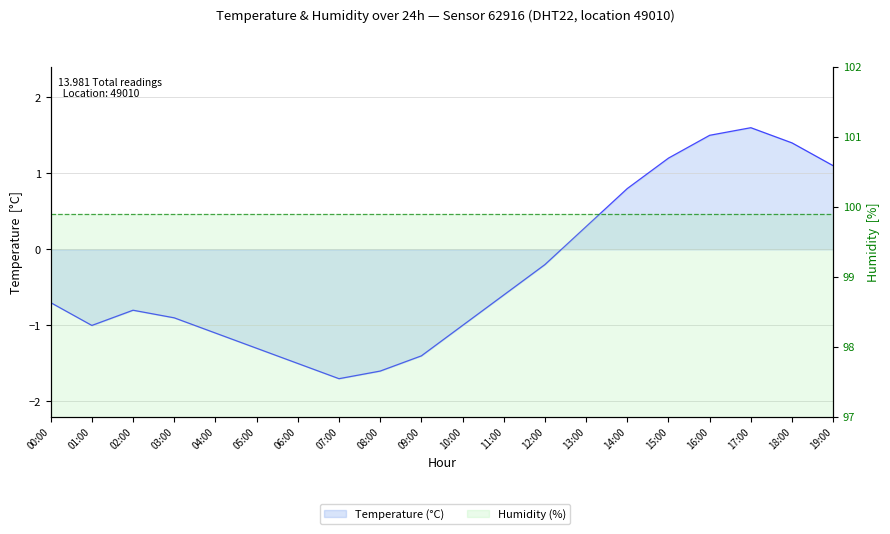

List the labels in order of Temperature (°C) value, smallest first.

07:00, 08:00, 06:00, 09:00, 05:00, 04:00, 01:00, 10:00, 03:00, 02:00, 00:00, 11:00, 12:00, 13:00, 14:00, 19:00, 15:00, 18:00, 16:00, 17:00